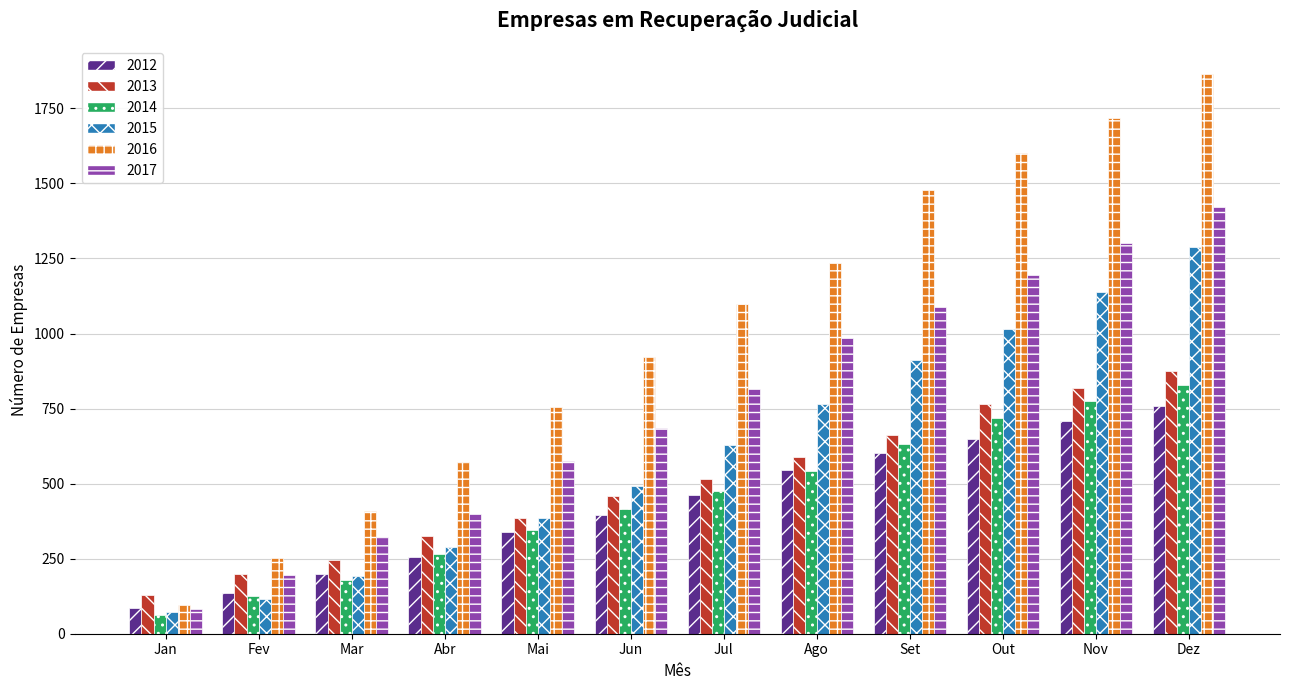

List the labels in order of 2012 value, largest first.

Dez, Nov, Out, Set, Ago, Jul, Jun, Mai, Abr, Mar, Fev, Jan